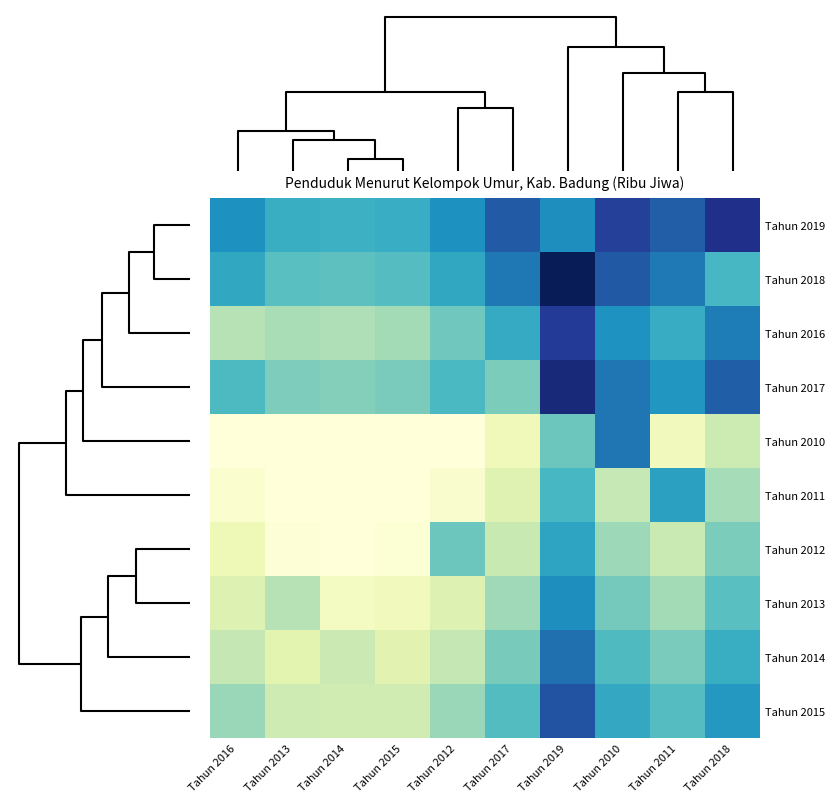

Reading right to left, what are all the values shown in this chart?

Tahun 2019: Tahun 2018=6.6	Tahun 2011=6.5	Tahun 2010=6.6	Tahun 2019=6.4	Tahun 2017=6.5	Tahun 2012=6.4	Tahun 2015=6.4	Tahun 2014=6.3	Tahun 2013=6.4	Tahun 2016=6.4
Tahun 2018: Tahun 2018=6.3	Tahun 2011=6.5	Tahun 2010=6.5	Tahun 2019=6.7	Tahun 2017=6.5	Tahun 2012=6.4	Tahun 2015=6.3	Tahun 2014=6.3	Tahun 2013=6.3	Tahun 2016=6.4
Tahun 2016: Tahun 2018=6.5	Tahun 2011=6.4	Tahun 2010=6.4	Tahun 2019=6.6	Tahun 2017=6.4	Tahun 2012=6.3	Tahun 2015=6.2	Tahun 2014=6.2	Tahun 2013=6.2	Tahun 2016=6.2
Tahun 2017: Tahun 2018=6.5	Tahun 2011=6.4	Tahun 2010=6.5	Tahun 2019=6.6	Tahun 2017=6.3	Tahun 2012=6.3	Tahun 2015=6.3	Tahun 2014=6.2	Tahun 2013=6.3	Tahun 2016=6.3
Tahun 2010: Tahun 2018=6.2	Tahun 2011=6.1	Tahun 2010=6.5	Tahun 2019=6.3	Tahun 2017=6.1	Tahun 2012=6.0	Tahun 2015=6.0	Tahun 2014=6.0	Tahun 2013=6.0	Tahun 2016=6.0
Tahun 2011: Tahun 2018=6.2	Tahun 2011=6.4	Tahun 2010=6.2	Tahun 2019=6.3	Tahun 2017=6.1	Tahun 2012=6.0	Tahun 2015=6.0	Tahun 2014=6.0	Tahun 2013=6.0	Tahun 2016=6.0
Tahun 2012: Tahun 2018=6.3	Tahun 2011=6.2	Tahun 2010=6.2	Tahun 2019=6.4	Tahun 2017=6.2	Tahun 2012=6.3	Tahun 2015=6.0	Tahun 2014=6.0	Tahun 2013=6.0	Tahun 2016=6.1
Tahun 2013: Tahun 2018=6.3	Tahun 2011=6.2	Tahun 2010=6.3	Tahun 2019=6.4	Tahun 2017=6.2	Tahun 2012=6.1	Tahun 2015=6.1	Tahun 2014=6.0	Tahun 2013=6.2	Tahun 2016=6.1
Tahun 2014: Tahun 2018=6.4	Tahun 2011=6.3	Tahun 2010=6.3	Tahun 2019=6.5	Tahun 2017=6.3	Tahun 2012=6.2	Tahun 2015=6.1	Tahun 2014=6.2	Tahun 2013=6.1	Tahun 2016=6.2
Tahun 2015: Tahun 2018=6.4	Tahun 2011=6.3	Tahun 2010=6.4	Tahun 2019=6.5	Tahun 2017=6.3	Tahun 2012=6.2	Tahun 2015=6.2	Tahun 2014=6.1	Tahun 2013=6.2	Tahun 2016=6.2